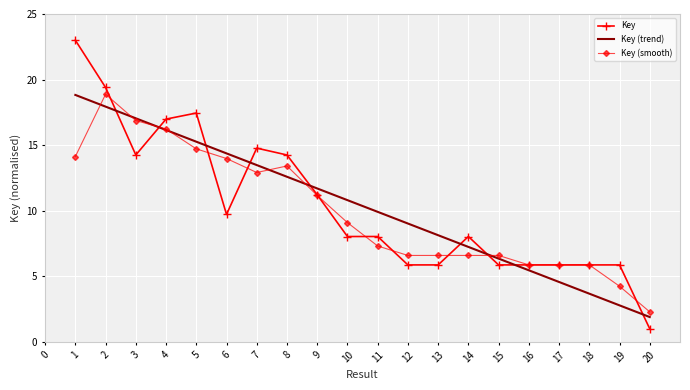

Where does the data first go above 8?

1